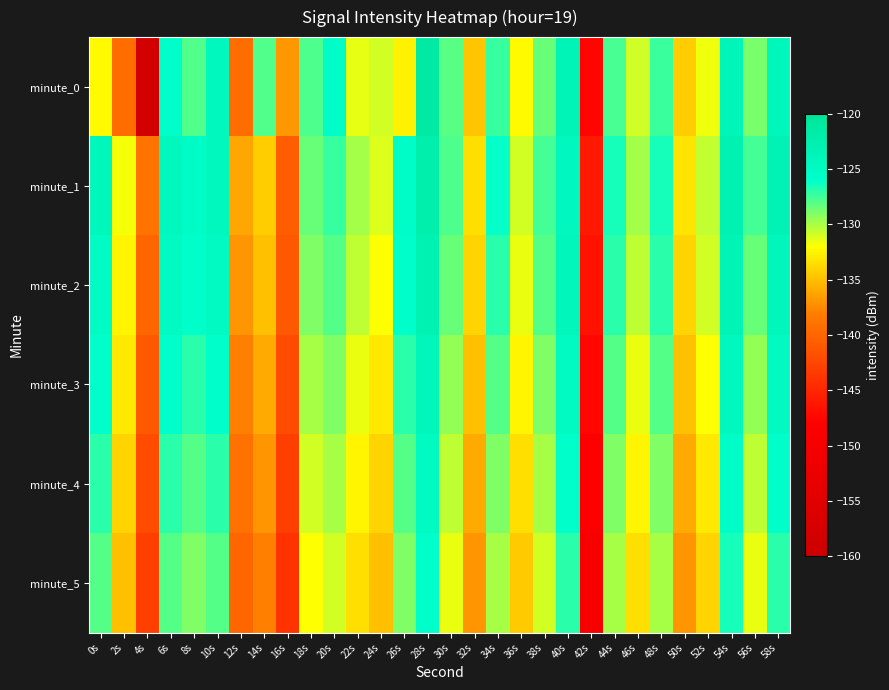

Reading right to left, what are all the values shown in this chart?

minute_0: 58s=-124.2	56s=-128.9	54s=-123.9	52s=-131.7	50s=-134.3	48s=-127.4	46s=-130.9	44s=-127.7	42s=-147.5	40s=-123.7	38s=-128.5	36s=-132.2	34s=-127.3	32s=-134.7	30s=-128.1	28s=-121.3	26s=-132.6	24s=-131.0	22s=-131.4	20s=-125.6	18s=-127.9	16s=-136.8	14s=-127.9	12s=-139.4	10s=-124.5	8s=-127.9	6s=-126.0	4s=-158.3	2s=-139.4	0s=-132.2
minute_1: 58s=-123.3	56s=-127.7	54s=-123.0	52s=-130.6	50s=-133.2	48s=-126.5	46s=-129.9	44s=-126.5	42s=-146.0	40s=-124.3	38s=-127.7	36s=-131.0	34s=-126.1	32s=-133.5	30s=-127.9	28s=-122.3	26s=-125.7	24s=-131.2	22s=-129.9	20s=-127.3	18s=-128.5	16s=-140.7	14s=-134.3	12s=-136.1	10s=-124.5	8s=-125.3	6s=-124.4	4s=-139.0	2s=-131.8	0s=-124.2
minute_2: 58s=-124.0	56s=-128.5	54s=-123.5	52s=-131.0	50s=-134.0	48s=-127.0	46s=-130.5	44s=-127.0	42s=-146.5	40s=-124.0	38s=-128.0	36s=-131.5	34s=-127.0	32s=-134.0	30s=-128.5	28s=-123.0	26s=-126.0	24s=-132.0	22s=-130.5	20s=-128.0	18s=-129.0	16s=-141.0	14s=-135.0	12s=-137.0	10s=-125.0	8s=-126.0	6s=-125.0	4s=-140.0	2s=-132.5	0s=-125.1
minute_3: 58s=-125.0	56s=-129.5	54s=-124.5	52s=-132.0	50s=-135.0	48s=-128.0	46s=-131.5	44s=-128.0	42s=-147.5	40s=-125.0	38s=-129.0	36s=-132.5	34s=-128.0	32s=-135.0	30s=-129.5	28s=-124.0	26s=-127.0	24s=-133.0	22s=-131.5	20s=-129.0	18s=-130.0	16s=-142.0	14s=-136.0	12s=-138.0	10s=-126.0	8s=-127.0	6s=-126.0	4s=-141.0	2s=-133.0	0s=-126.0
minute_4: 58s=-126.0	56s=-130.5	54s=-125.5	52s=-133.0	50s=-136.0	48s=-129.0	46s=-132.5	44s=-129.0	42s=-148.5	40s=-126.0	38s=-130.0	36s=-133.5	34s=-129.0	32s=-136.0	30s=-130.5	28s=-125.0	26s=-128.0	24s=-134.0	22s=-132.5	20s=-130.0	18s=-131.0	16s=-143.0	14s=-137.0	12s=-139.0	10s=-127.0	8s=-128.0	6s=-127.0	4s=-142.0	2s=-134.0	0s=-127.0
minute_5: 58s=-127.0	56s=-131.5	54s=-126.5	52s=-134.0	50s=-137.0	48s=-130.0	46s=-133.5	44s=-130.0	42s=-149.5	40s=-127.0	38s=-131.0	36s=-134.5	34s=-130.0	32s=-137.0	30s=-131.5	28s=-126.0	26s=-129.0	24s=-135.0	22s=-133.5	20s=-131.0	18s=-132.0	16s=-144.0	14s=-138.0	12s=-140.0	10s=-128.0	8s=-129.0	6s=-128.0	4s=-143.0	2s=-135.0	0s=-128.0